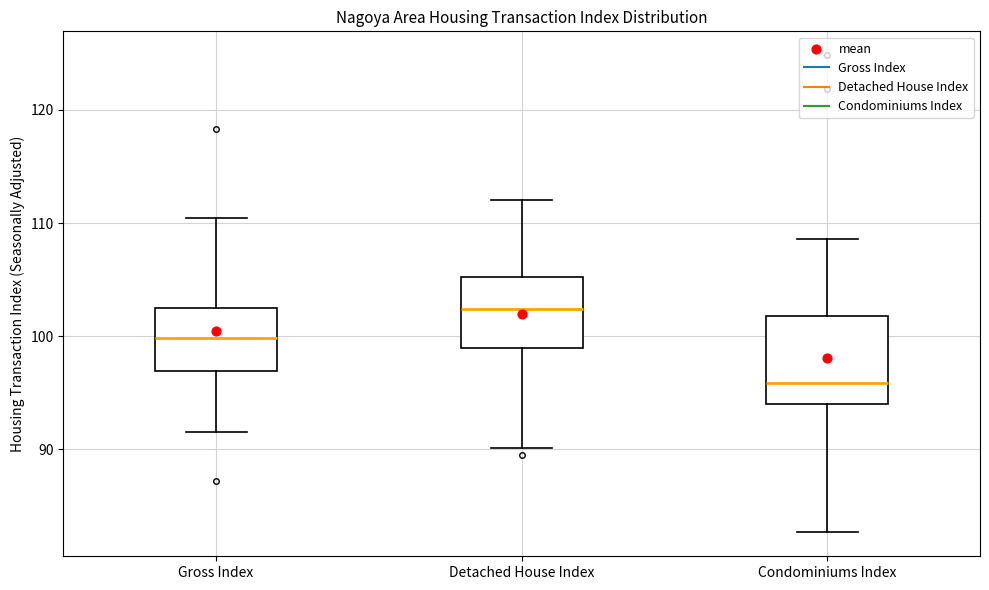

Reading left to right, read every box against the y-axis: the position of its median line, the range the box covers, and the ends of its whiskers. The values are not printed on the chart, so give them approximately, as read against the axis.

Gross Index: median 100, box 97 to 103, whiskers 92 to 110
Detached House Index: median 102, box 99 to 105, whiskers 90 to 112
Condominiums Index: median 96, box 94 to 102, whiskers 83 to 109